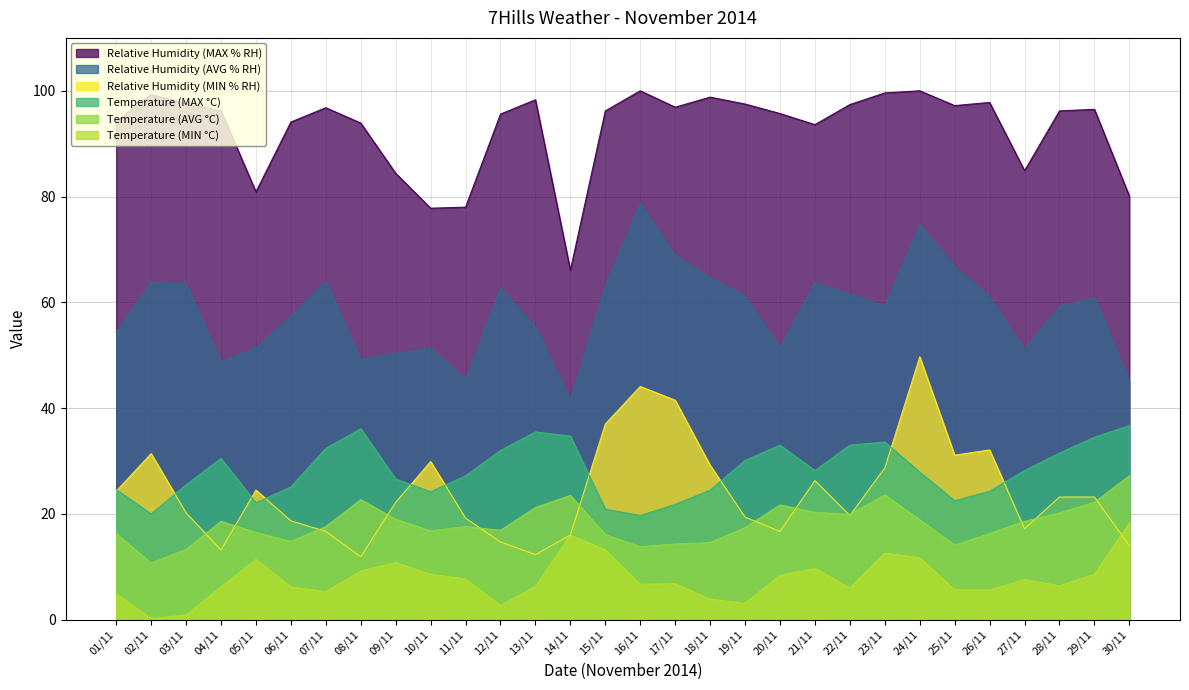

How many interior local valleys does the Relative Humidity (MIN % RH) series have?

7